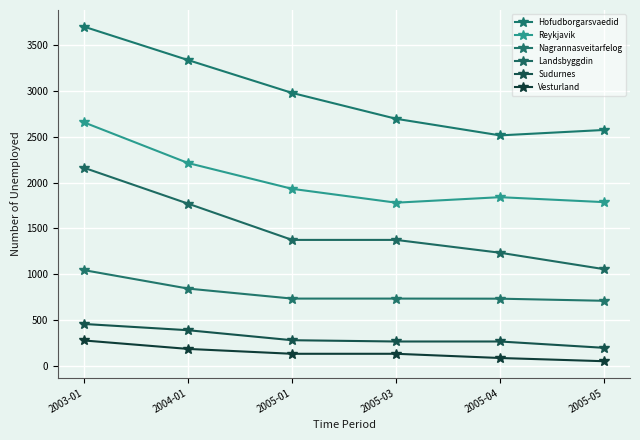

List the labels in order of Landsbyggdin value, largest first.

2003-01, 2004-01, 2005-01, 2005-03, 2005-04, 2005-05